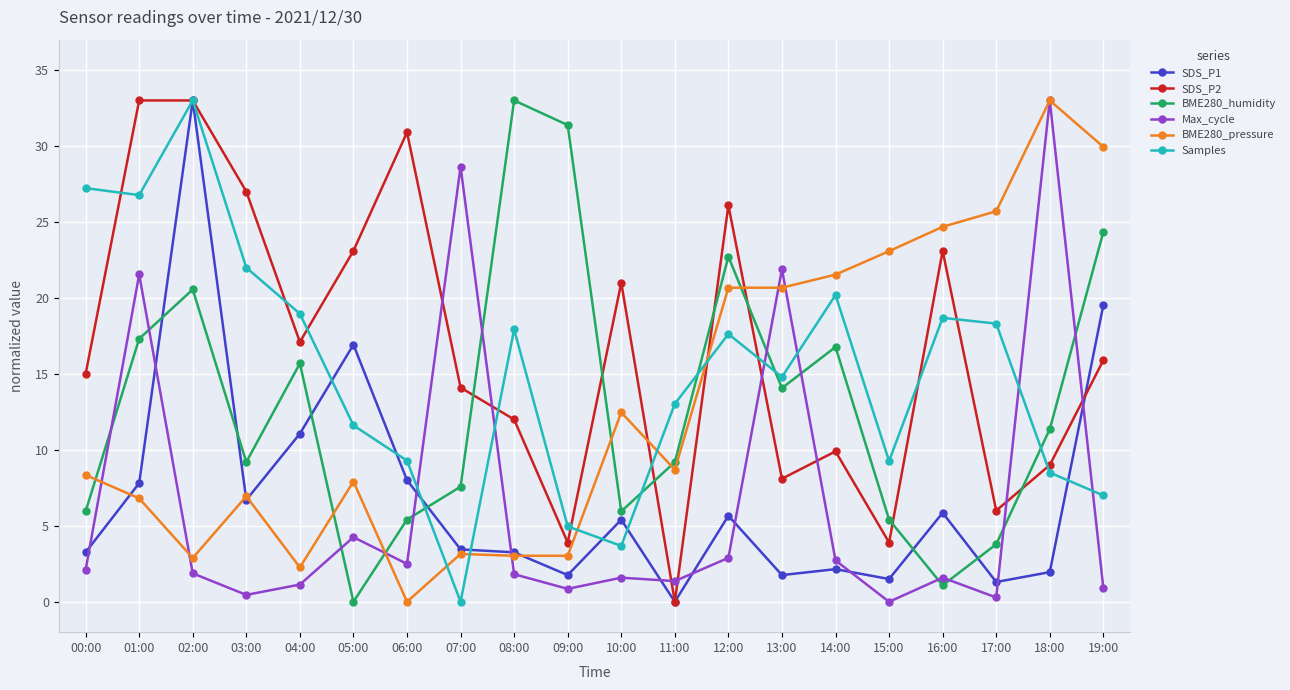

At which label does Max_cycle first exceed 1?

00:00